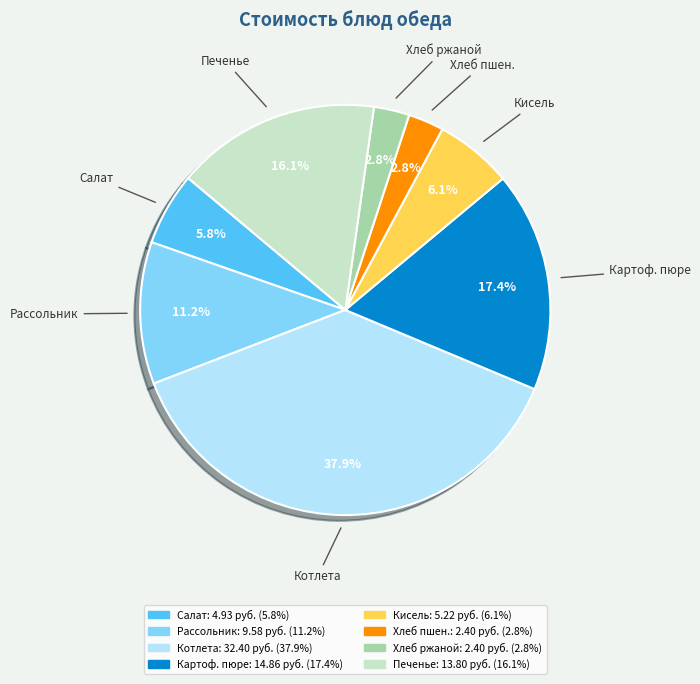

Count the number of slices in the pie.

8